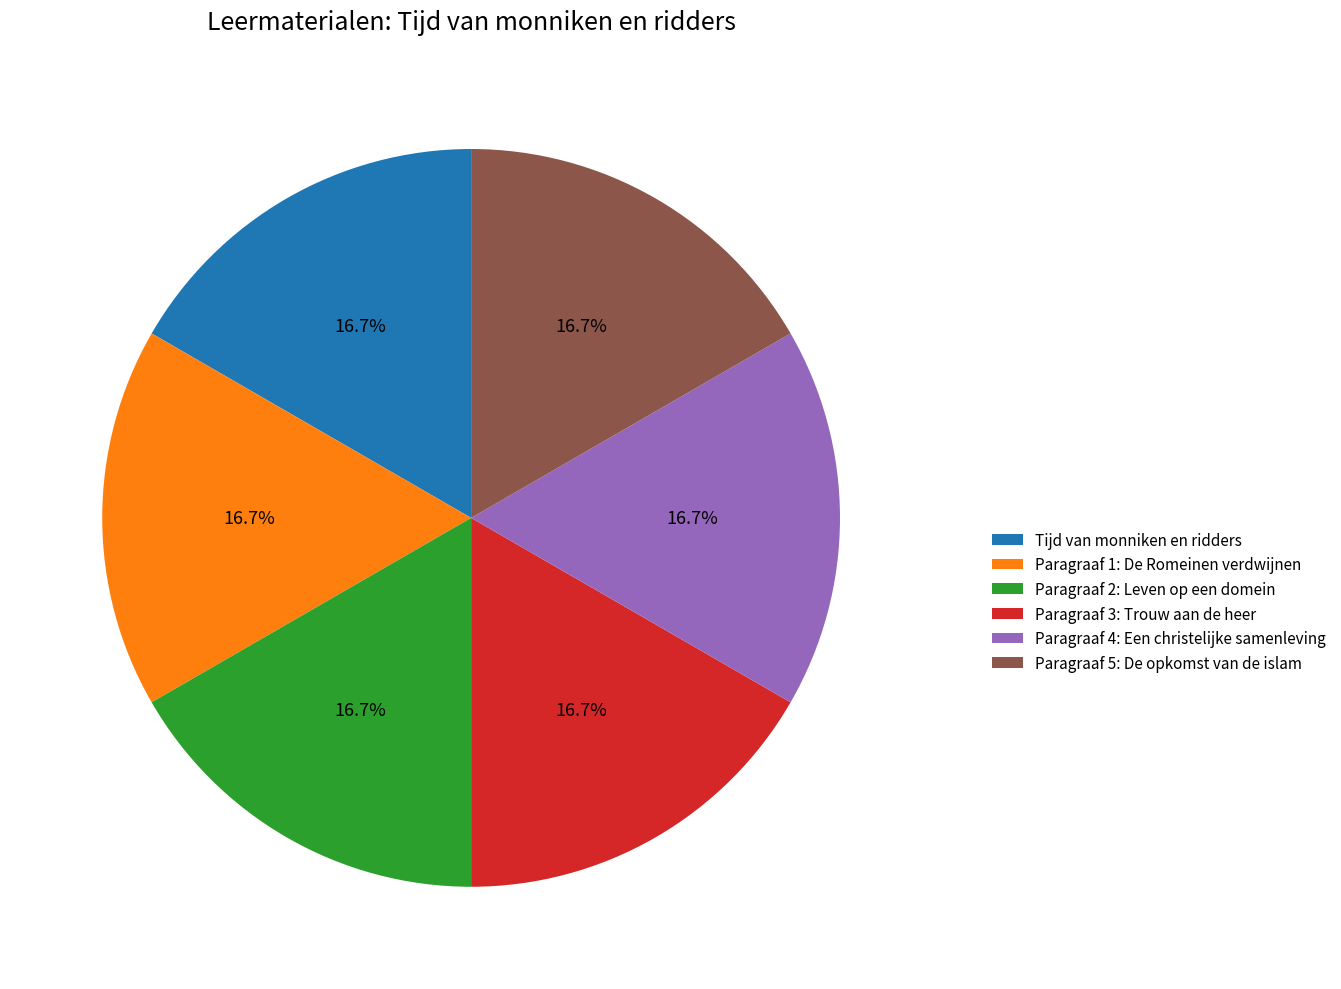

Does any single category account for the majority?

No